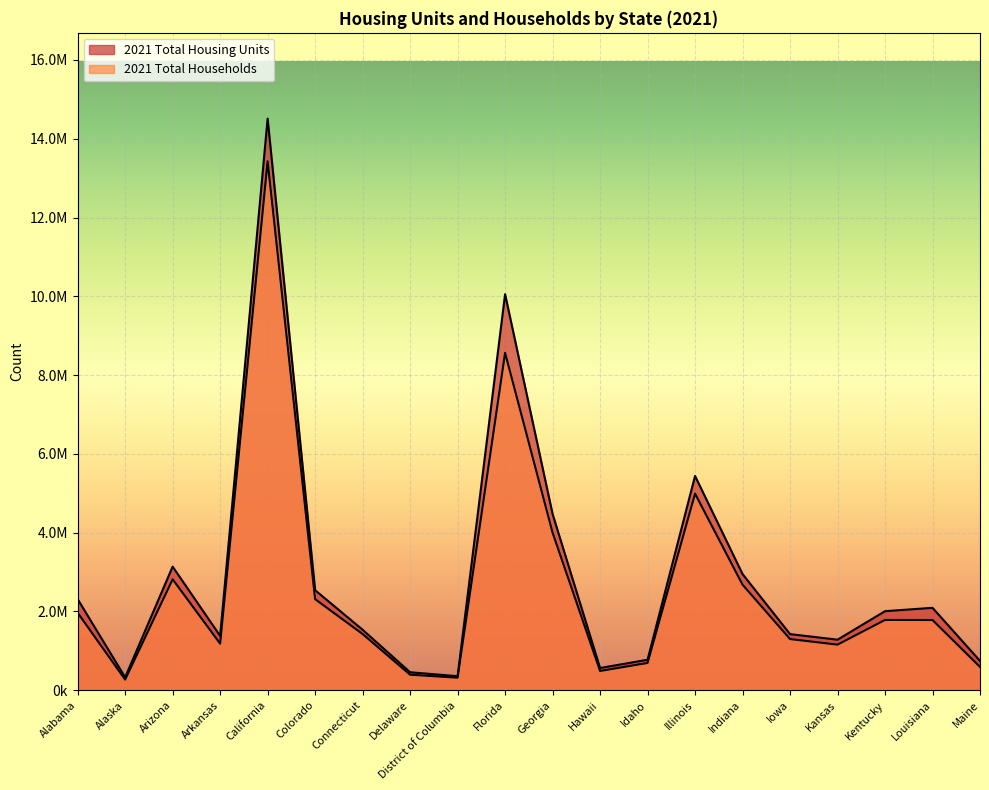

How many values in the 2021 Total Housing Units series are below 2008239?

10